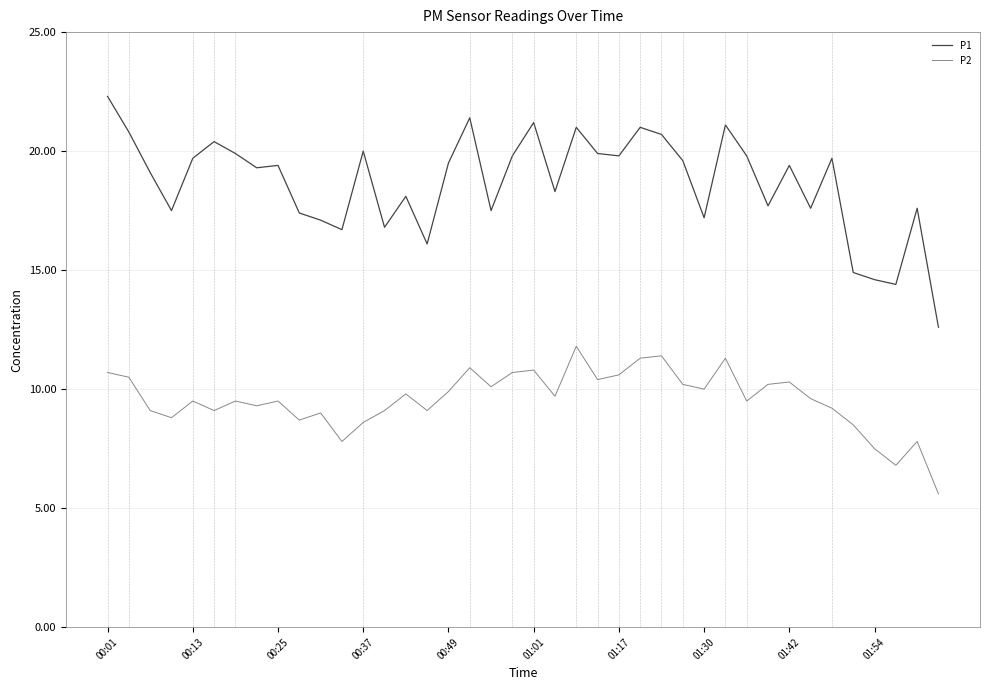

In P2, how many points are lower than both neighbors (excluding endpoints)?

12